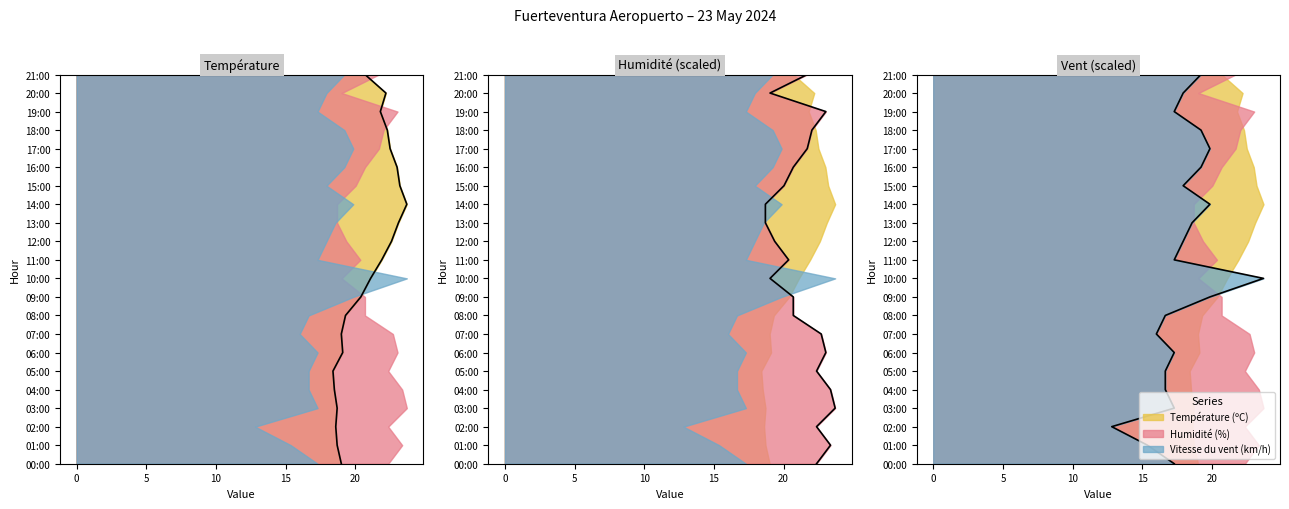

Is it true that Vitesse du vent (km/h) (line) equals 25 at 17?

False